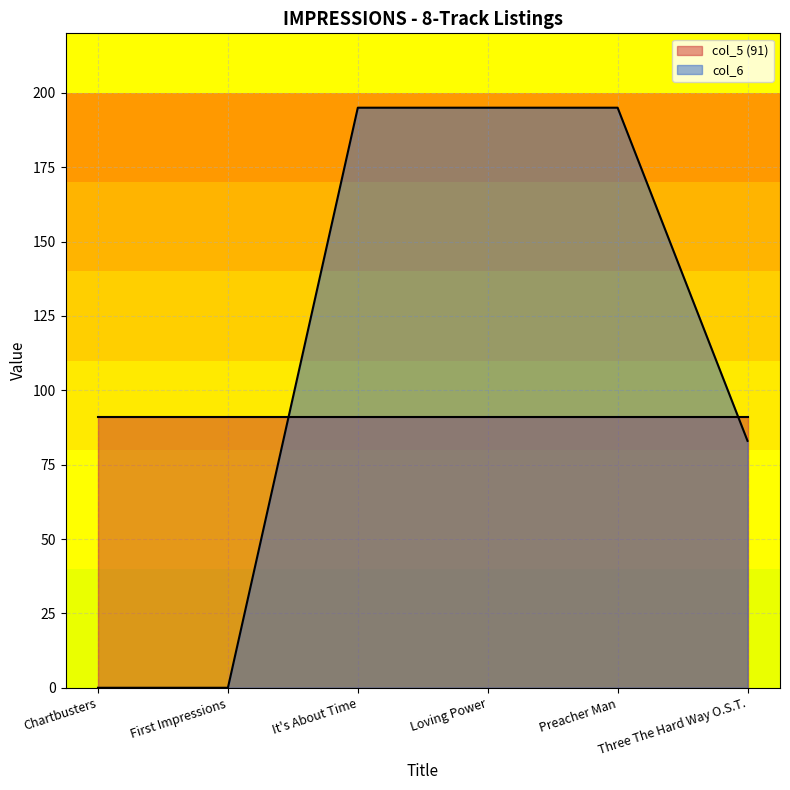

What is the maximum value shown in the chart?

195